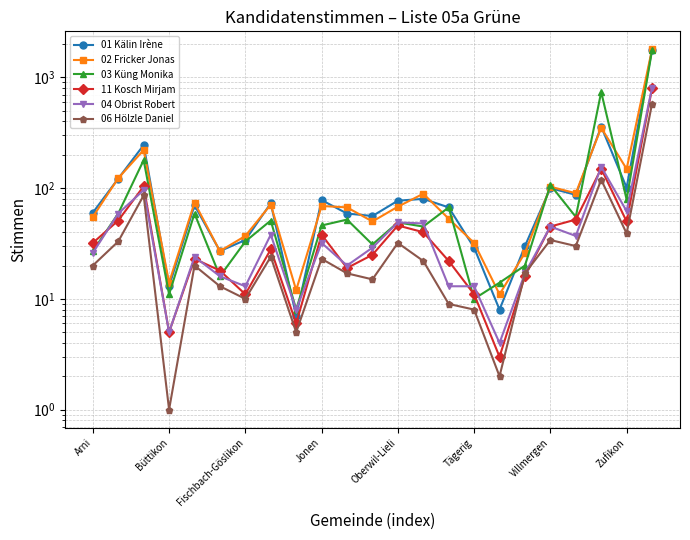

Rank the series by their maximum value, from highest to lowest.

02 Fricker Jonas, 01 Kälin Irène, 03 Küng Monika, 04 Obrist Robert, 11 Kosch Mirjam, 06 Hölzle Daniel